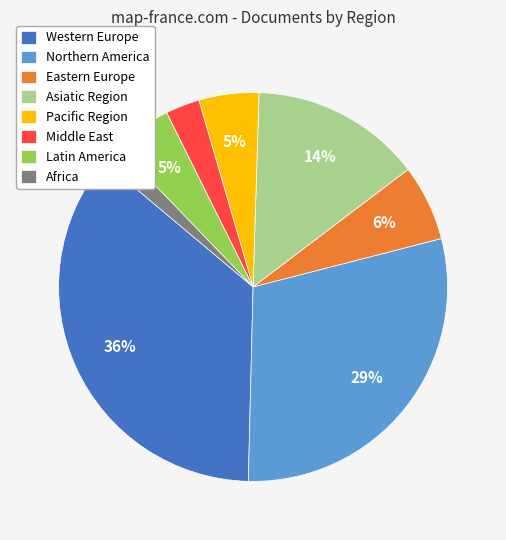

Which has a higher value, Asiatic Region or Pacific Region?

Asiatic Region